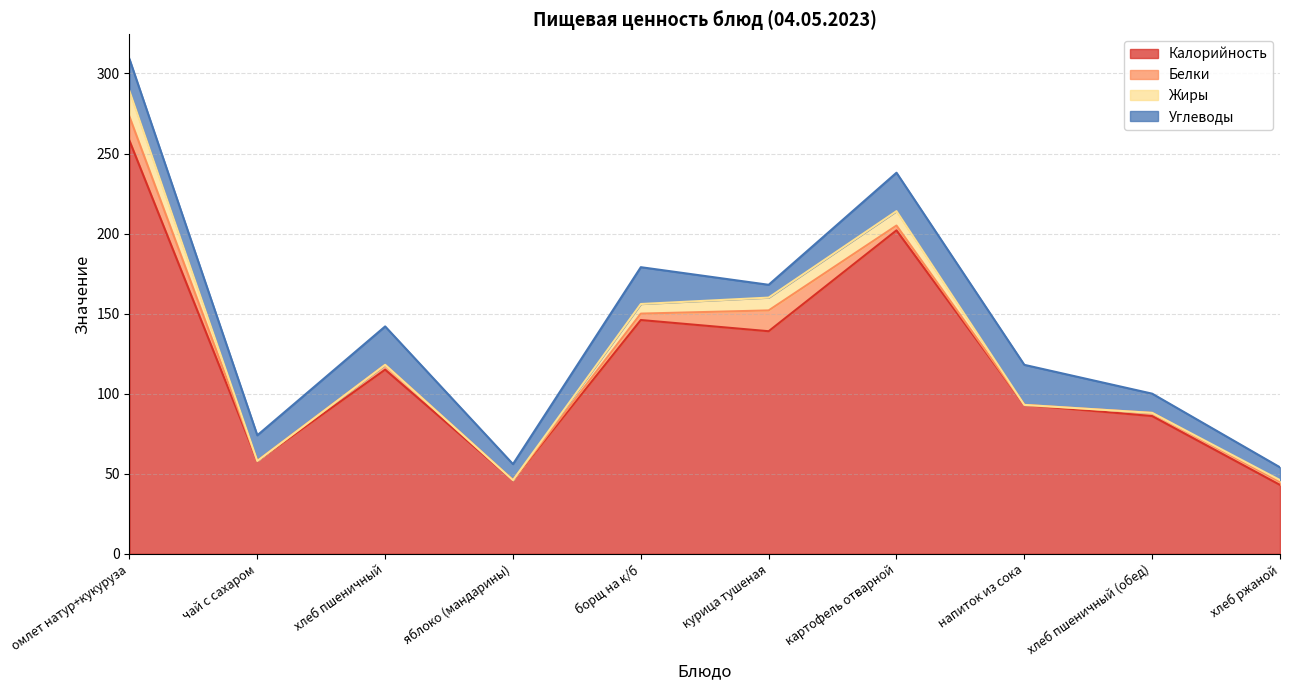

Count the number of data series in this chart.

4